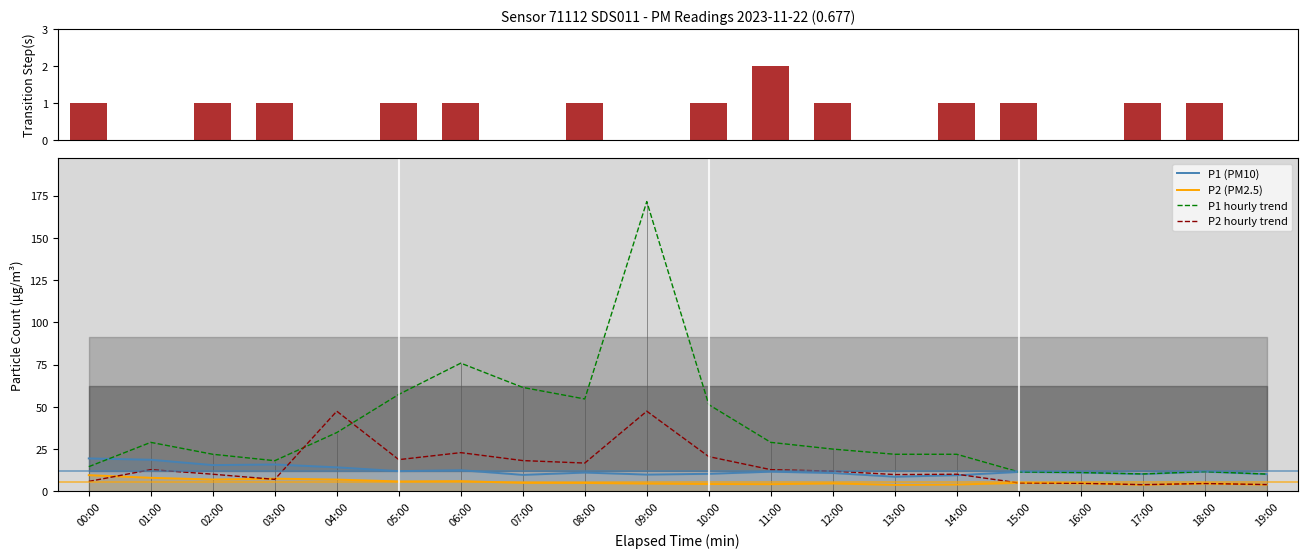

Where does the P2 (PM2.5) series first go above 4?

00:00